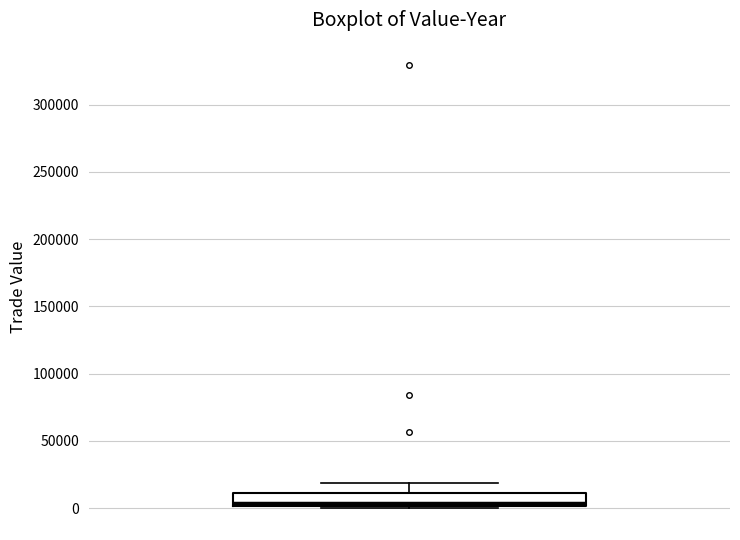

Read this box plot against the y-axis: the position of the median line, the range covered by the box, and the ends of both whiskers. The values are not printed on the chart, so give them approximately, as read against the axis.

median 5000, box 0 to 10000, whiskers 0 (just below the box's lower edge) to 20000